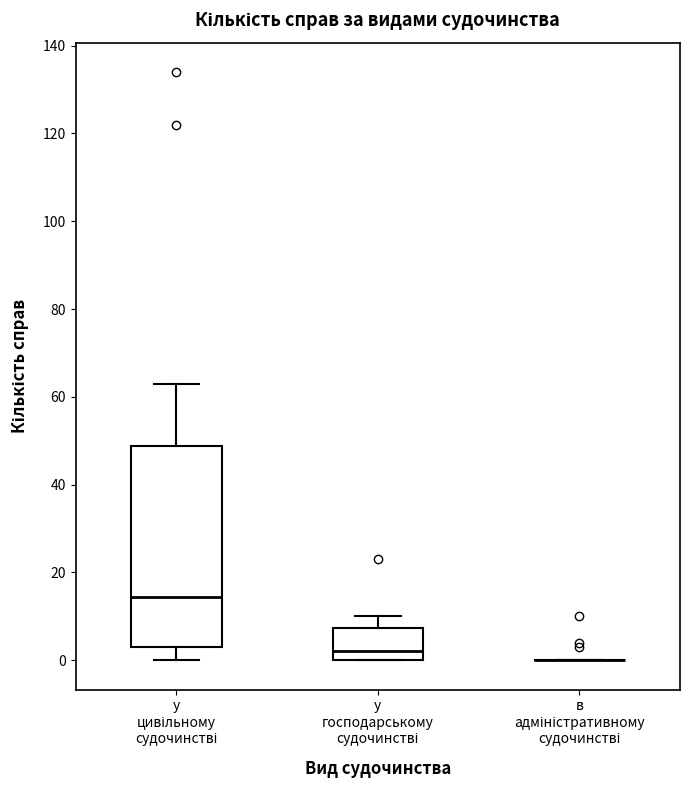

Reading left to right, transcribe this box plot: for each box, give where its median line is, the range the box spans, and where its two whiskers end, as read against the y-axis. The values are not printed on the chart, so give them approximately, as read against the axis.

у цивільному судочинстві: median 14, box 4 to 48, whiskers 0 to 64
у господарському судочинстві: median 2, box 0 to 8, whiskers 0 to 10
в адміністративному судочинстві: box collapsed to a line at 0, whiskers 0 to 0